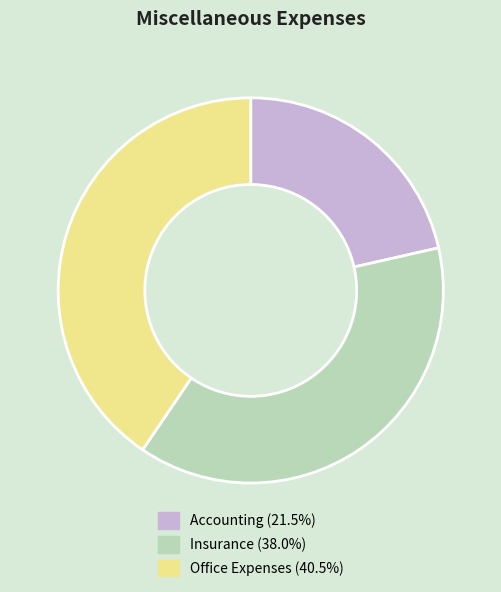

How many segments does this pie chart have?

3